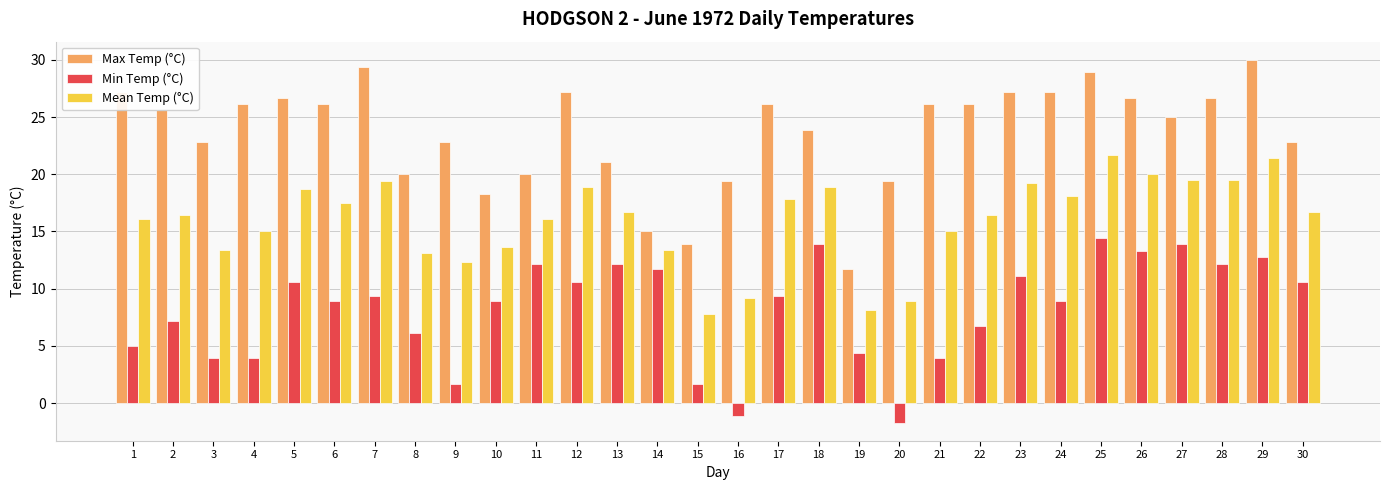

Rank the series by their maximum value, from lowest to highest.

Min Temp (°C), Mean Temp (°C), Max Temp (°C)